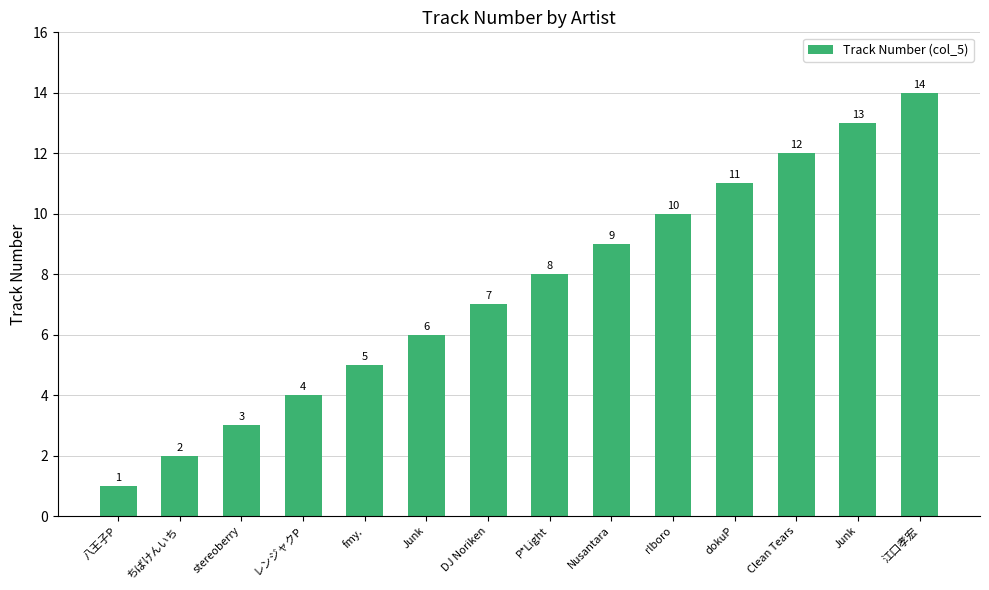

What is the change in value from 八王子P to 江口孝宏?

+13